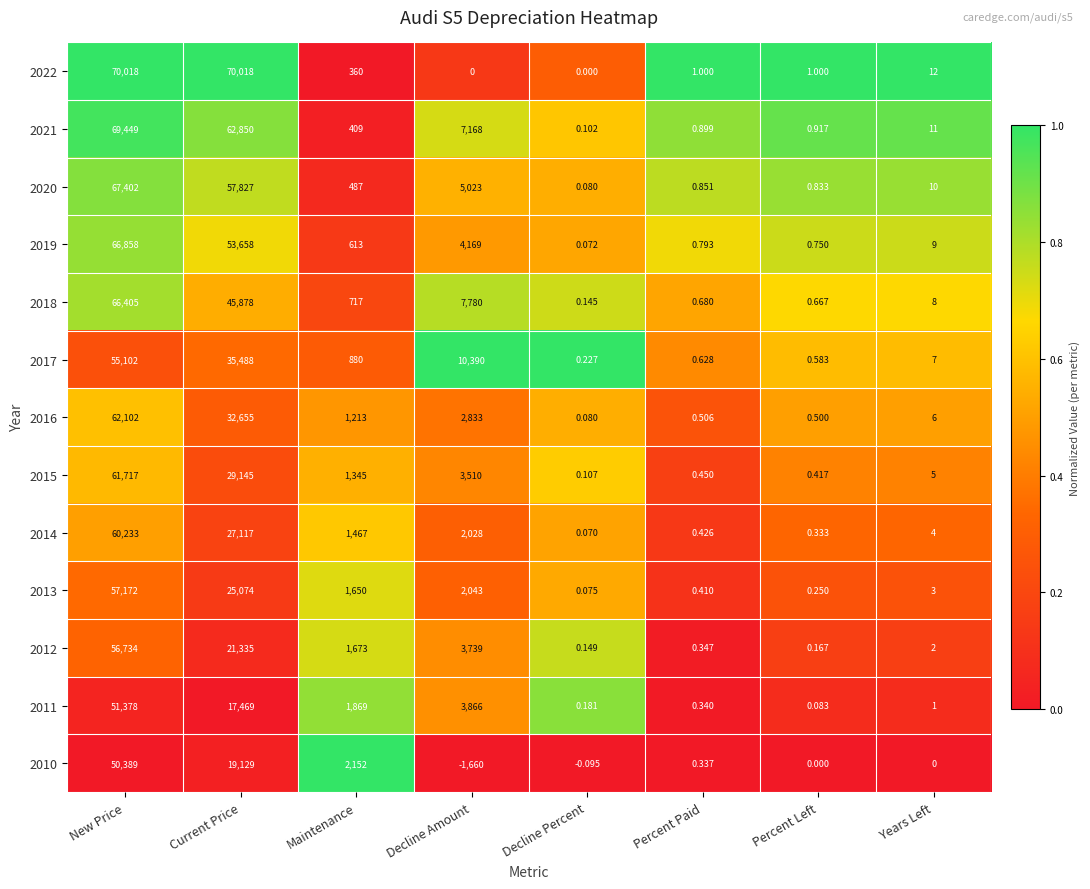

Which series changed the most between Maintenance and Percent Left?

2010